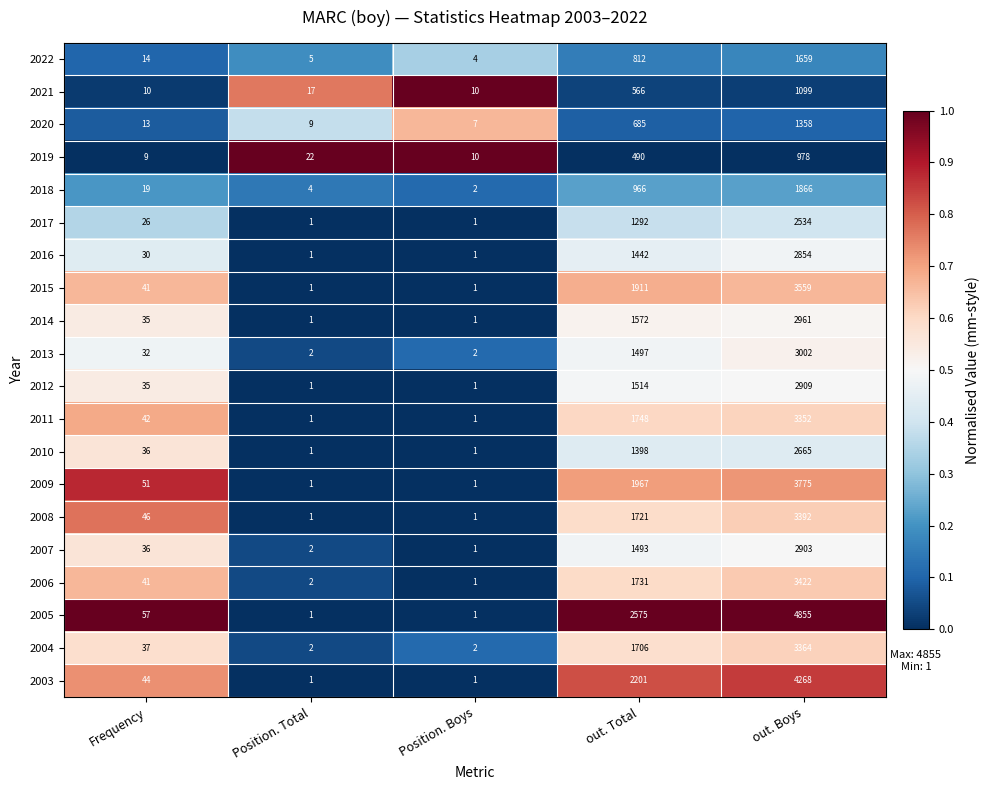

At which label is 2022 closest to 831?

out. Total